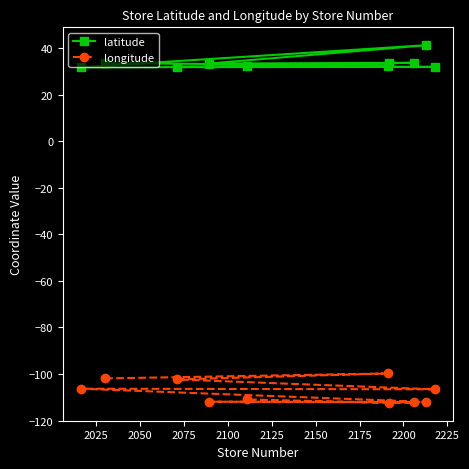

Reading left to right, extract all data points from this chart.

latitude: 33.5	32.4	31.9	31.9	31.7	41.2	33.3	33.6	33.5	32.2
longitude: -101.9	-99.8	-102.3	-106.6	-106.3	-112.0	-111.9	-112.2	-112.4	-110.9